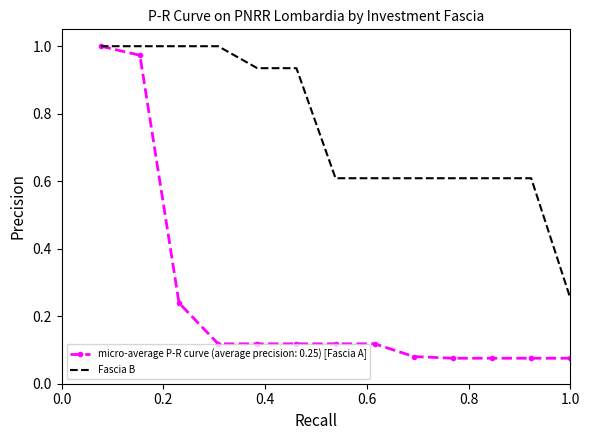

Which series has the largest total across all categories?

Fascia B